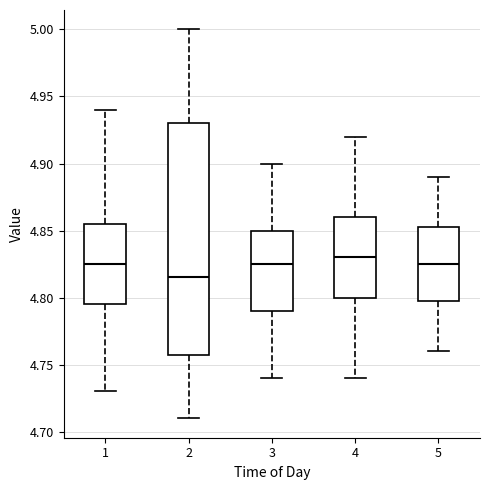

Where is the upper edge of the box at x = 1 on the y-axis? The values are not printed on the chart, so give them approximately, as read against the axis.

4.855